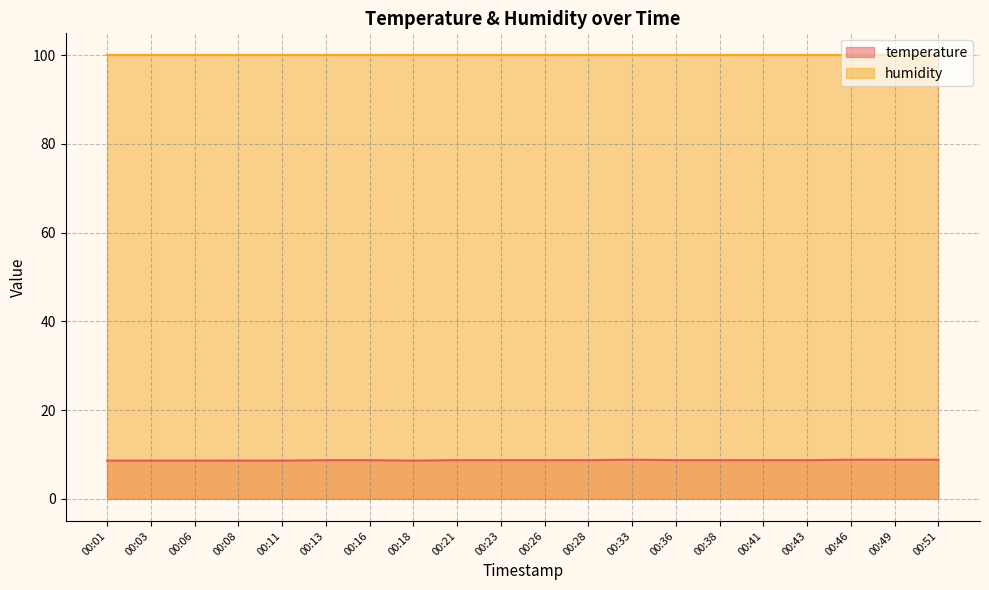

What is the sum of all values?

173.8